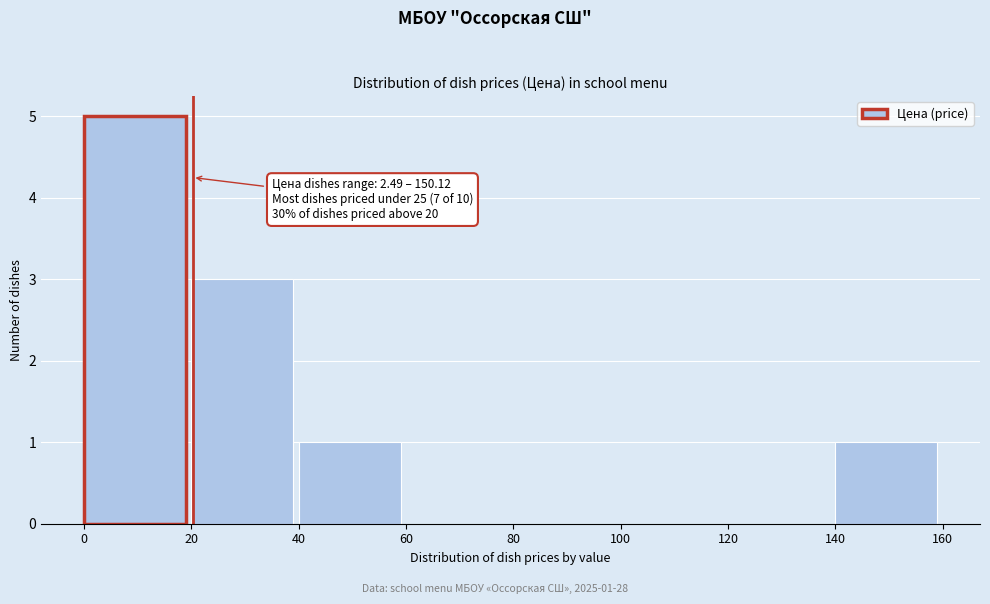

Which range on the x-axis has the tallest bar?

0 to 20